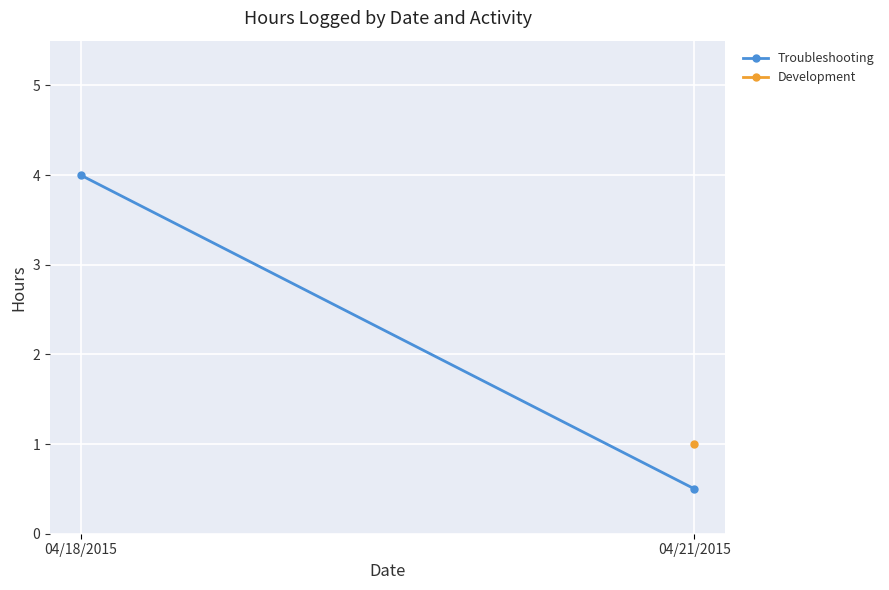

Which category has the highest value across all series?

04/18/2015